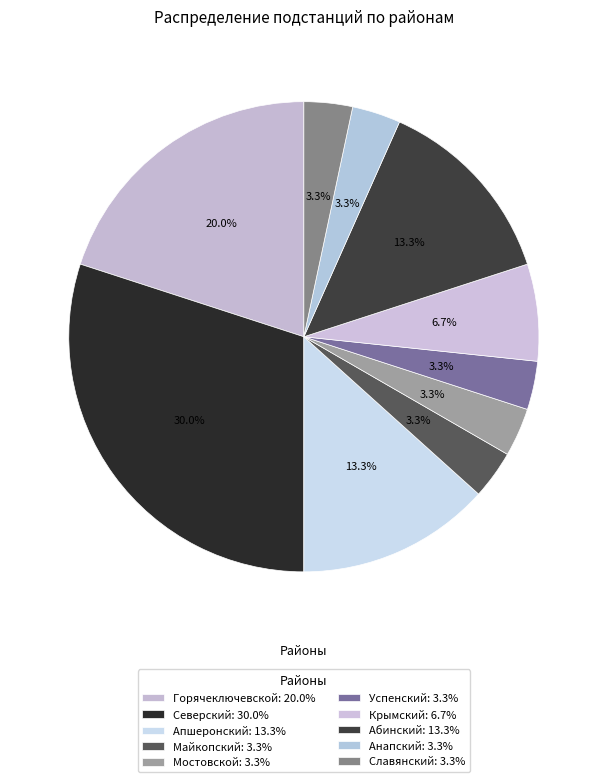

What percentage is the Мостовской slice, to the nearest percent?

3%